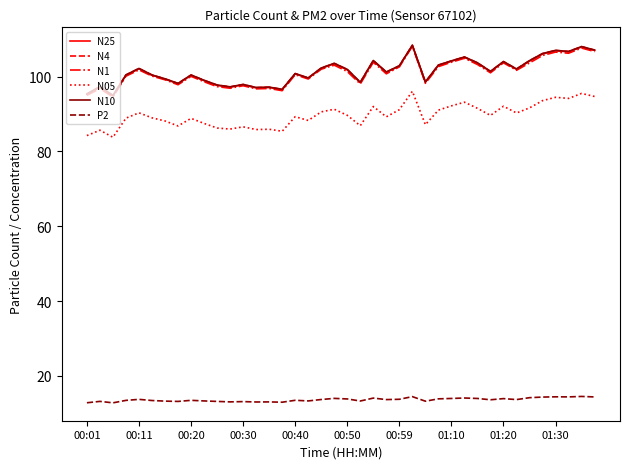

True or false: N1 and N05 cross at least once.

False